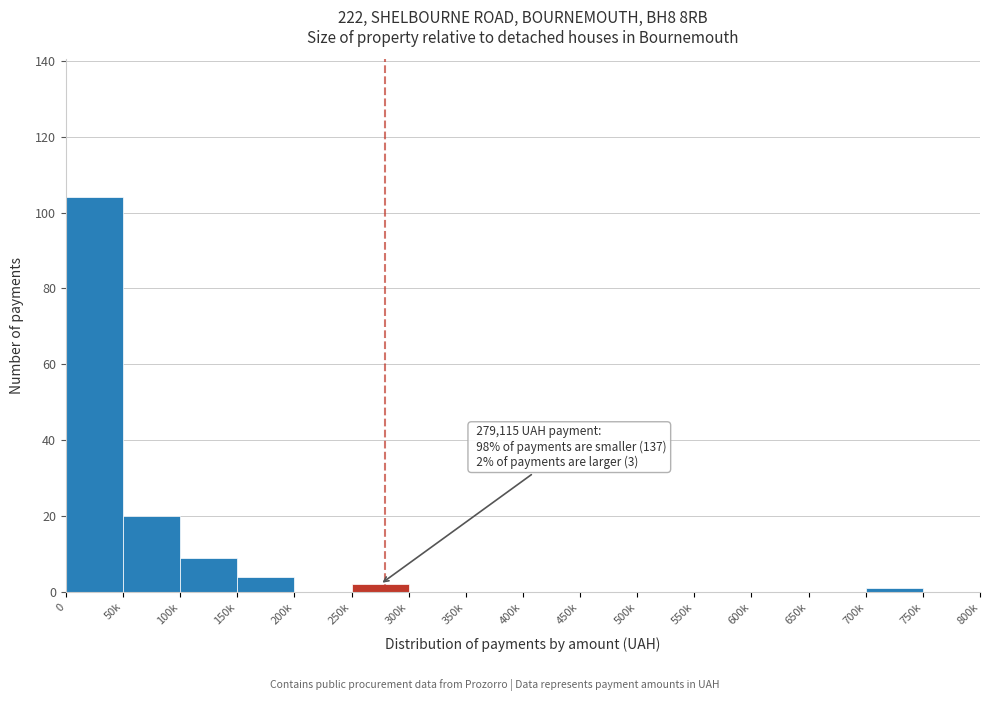

Reading left to right, extract all data points from this chart.

0=104	50k=20	100k=9	150k=4	200k=0	250k=2	300k=0	350k=0	400k=0	450k=0	500k=0	550k=0	600k=0	650k=0	700k=1	750k=0